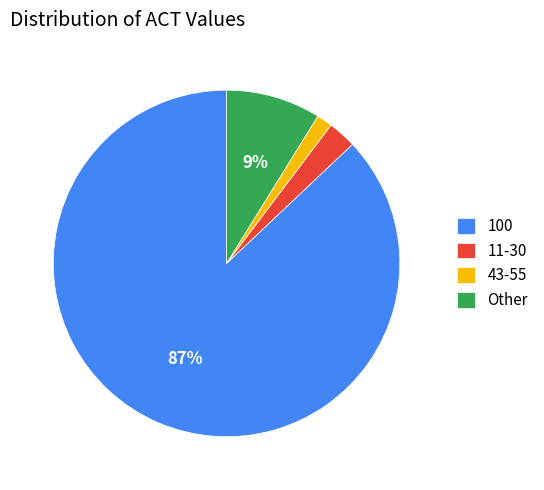

Which slice represents more than half of the pie?

100